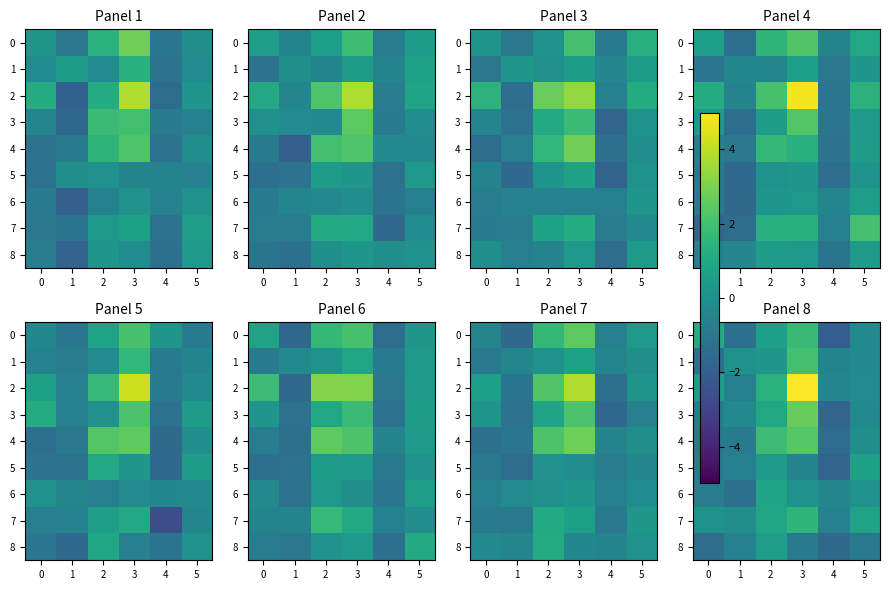

List the series in order of their peak value, highest first.

2, 3, 4, 1, 0, 7, 6, 5, 8